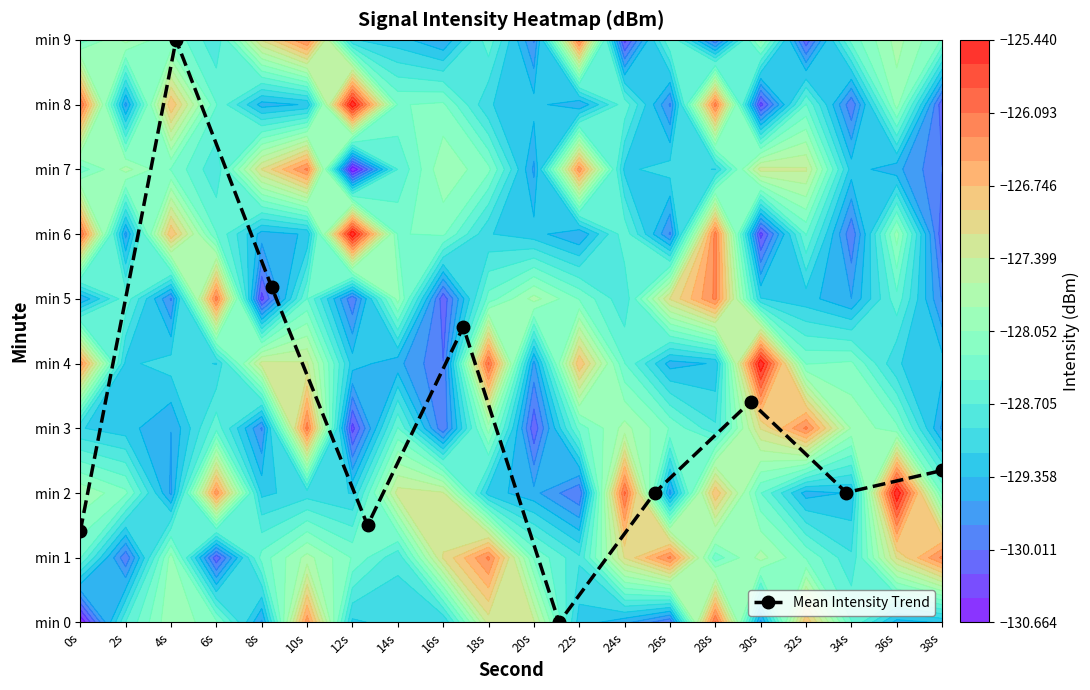

Reading left to right, what are all the values shown in this chart?

1.4	9.0	5.2	1.5	4.6	0.0	2.0	3.4	2.0	2.3